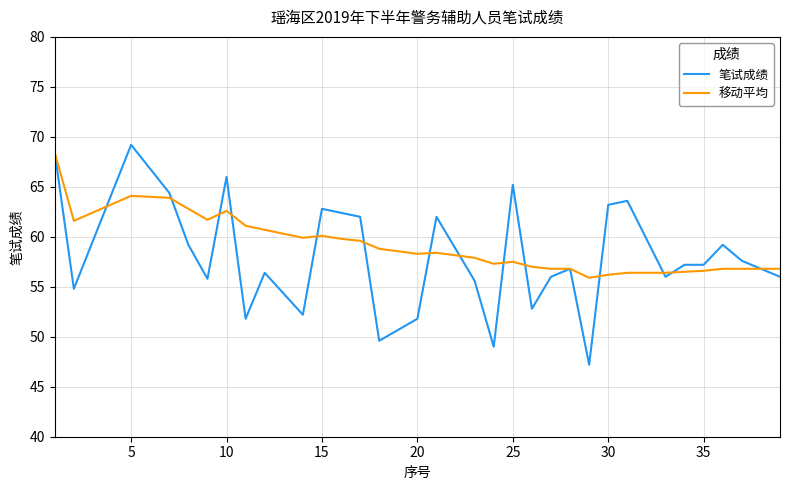

What is the average value of the 笔试成绩 series?

58.1